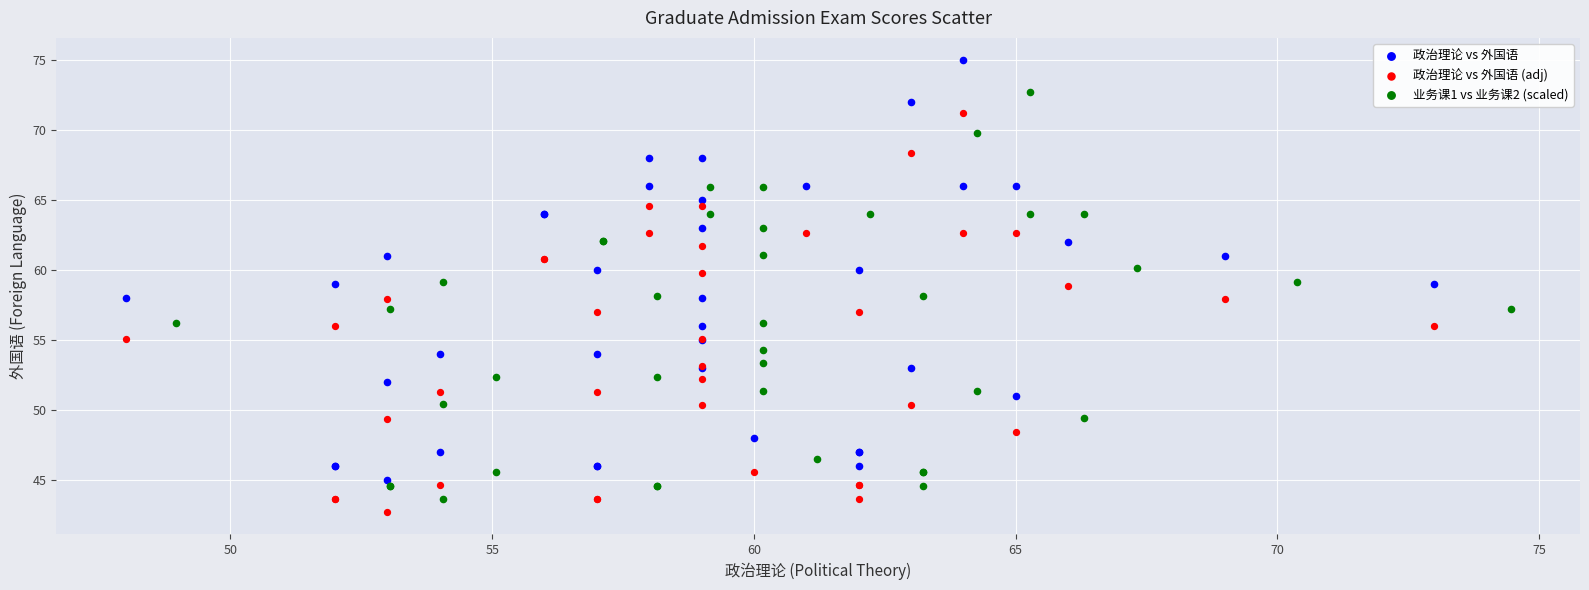

Which series has the widest spread of Y values?

政治理论 vs 外国语